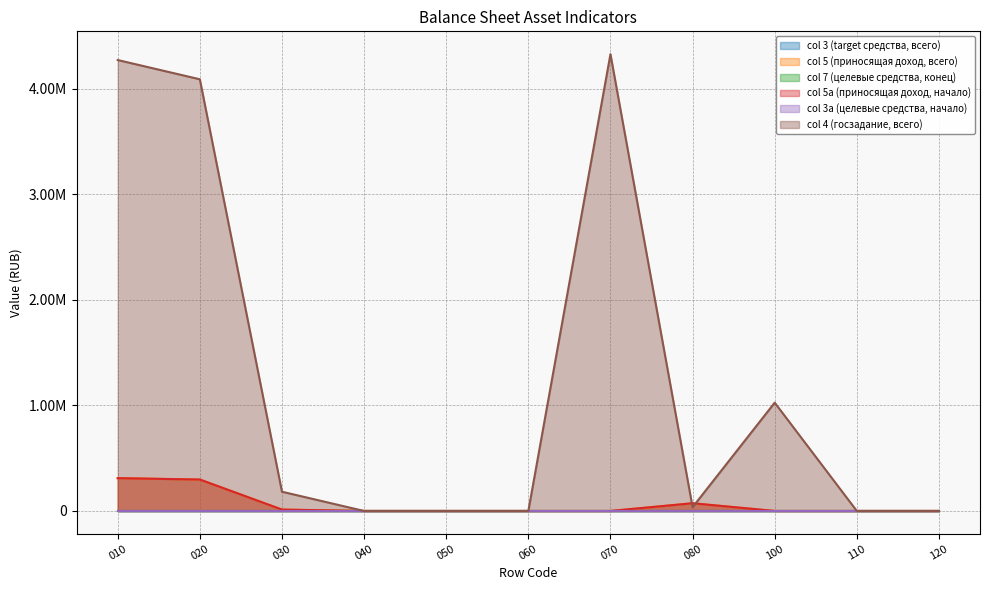

Where does the col4 series first go above 35819?

010